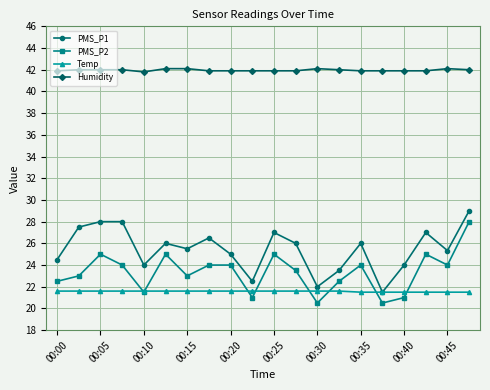

How many Humidity values are between 41 and 42?

16